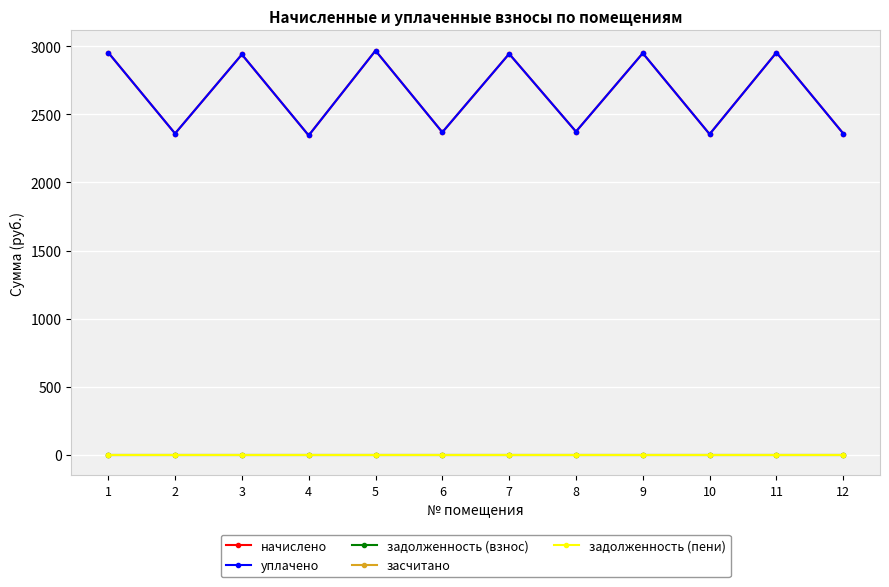

At which label is задолженность (взнос) closest to 0?

1